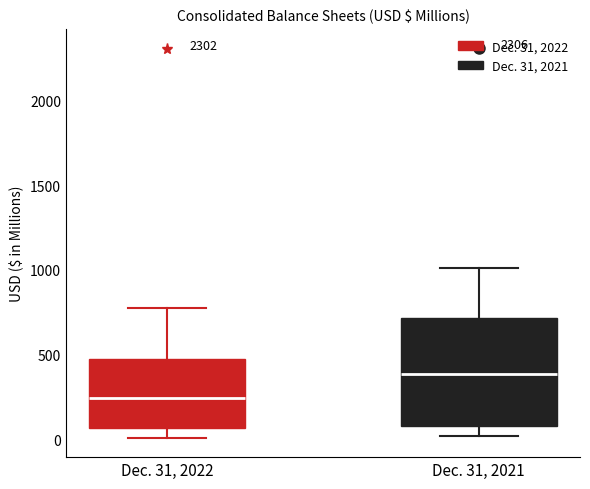

Reading left to right, read every box against the y-axis: the position of its median line, the range the box covers, and the ends of its whiskers. The values are not printed on the chart, so give them approximately, as read against the axis.

Dec. 31, 2022: median 250, box 50 to 450, whiskers 0 to 750
Dec. 31, 2021: median 400, box 100 to 700, whiskers 0 to 1000